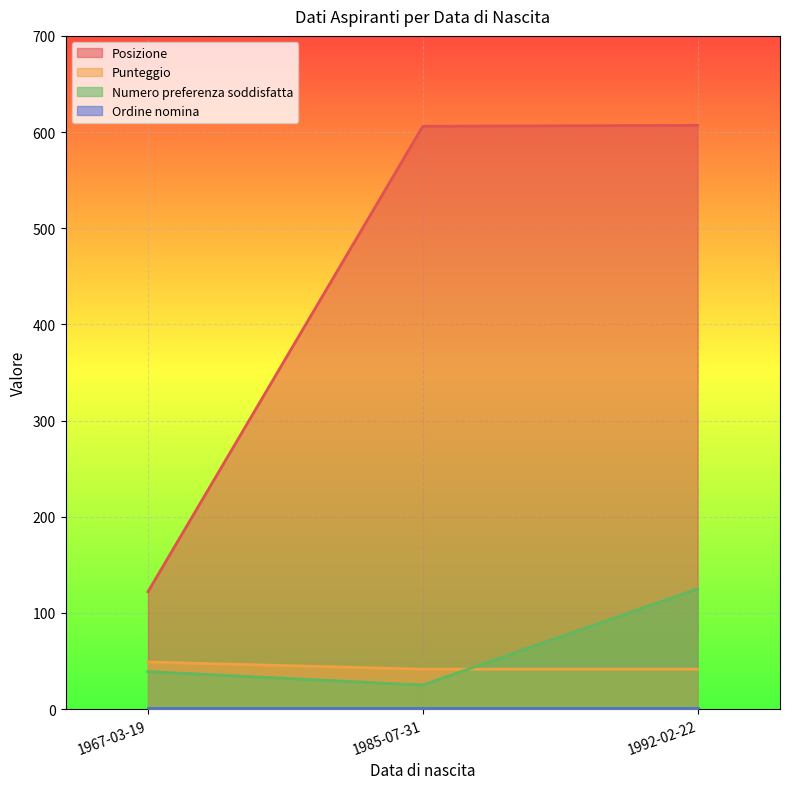

Which series has the widest spread of values?

Posizione